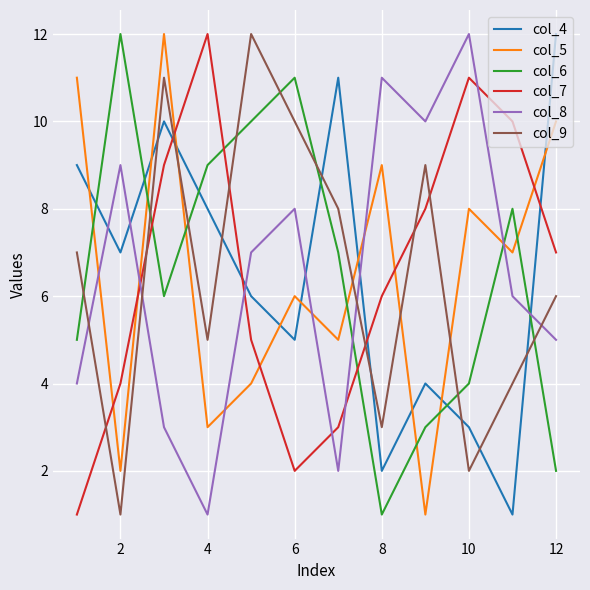

Which series ends up on top after the final intersection of col_5 and col_6?

col_5